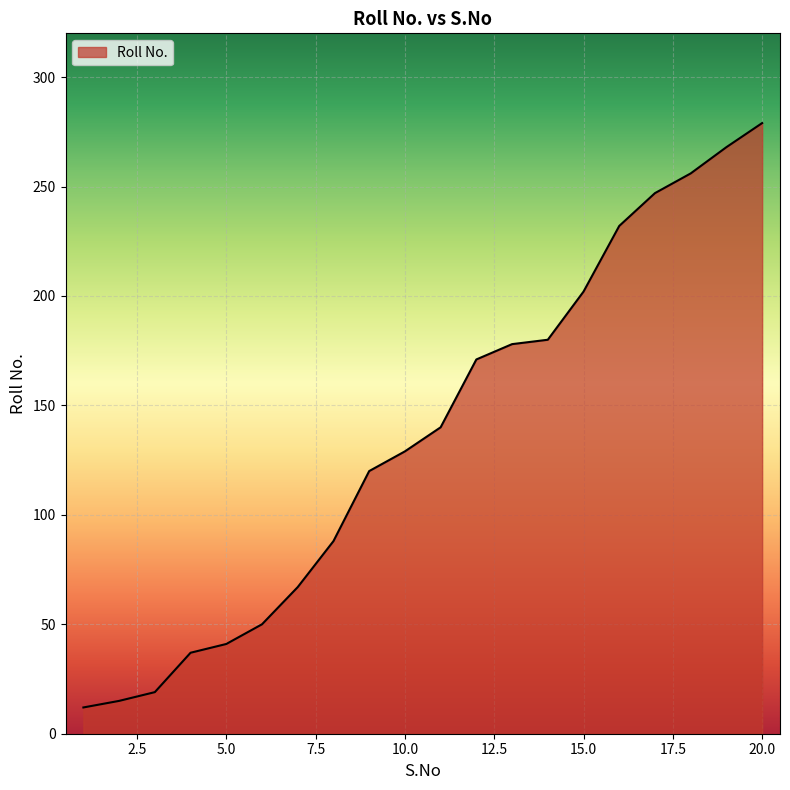

What is the smallest value displayed?

12